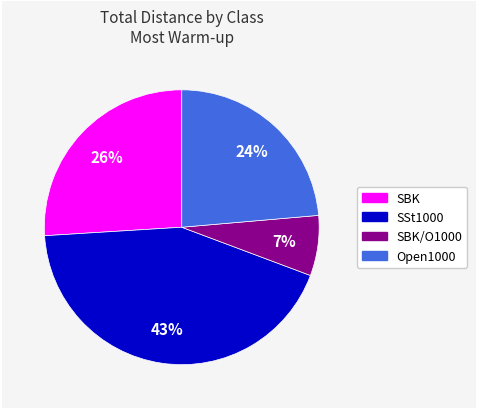

Is there a majority slice in this chart?

No